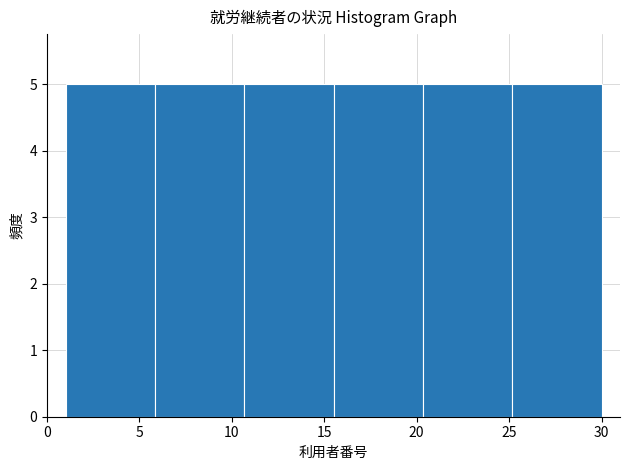

How tall is the bar that spans 15.5 to 20.5 on the x-axis? Neither the bar edges nor the heights are printed on the chart, so give them approximately, as read against the axes.

5